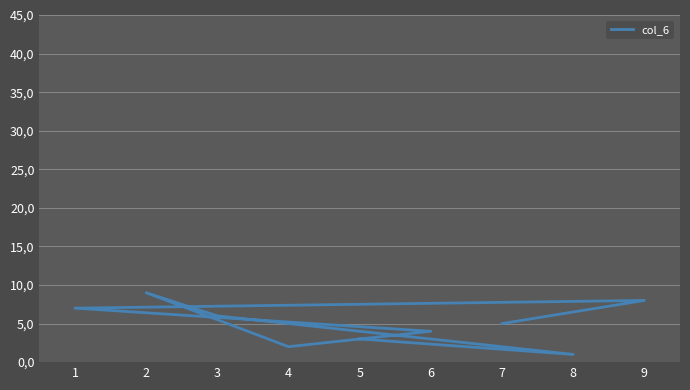

Count the values in the range 3 to 7.

5